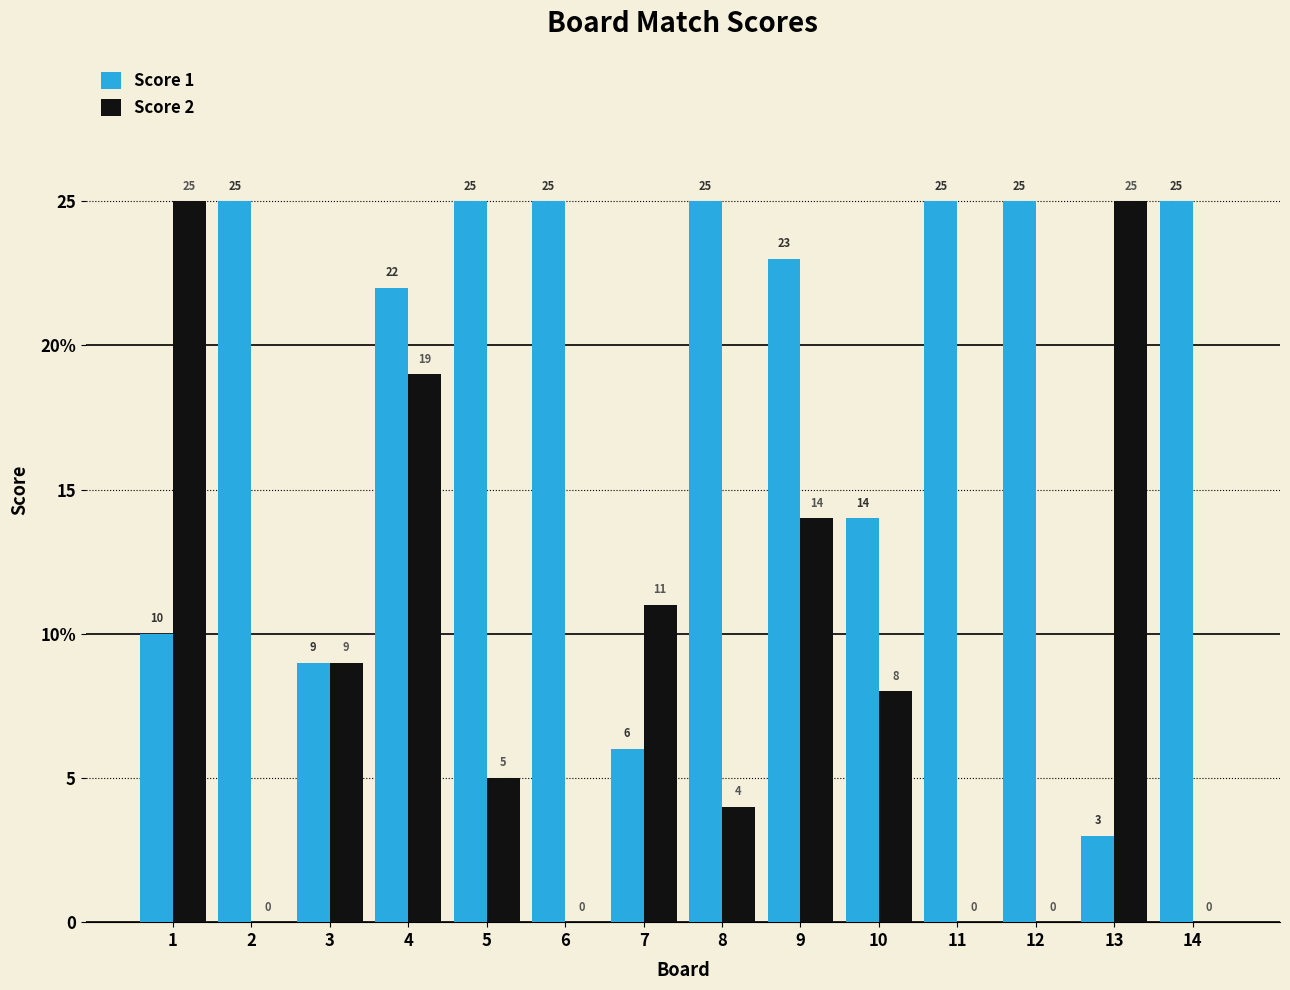

Does the chart contain stacked bars?

No